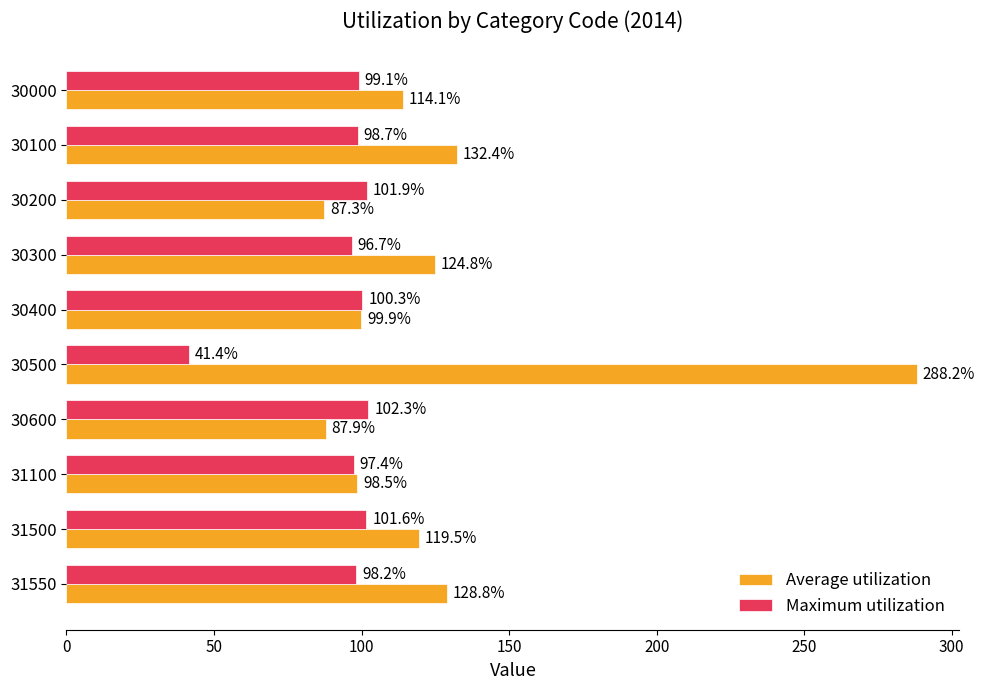

Is it true that Maximum utilization equals 97.4 at 31100?

True